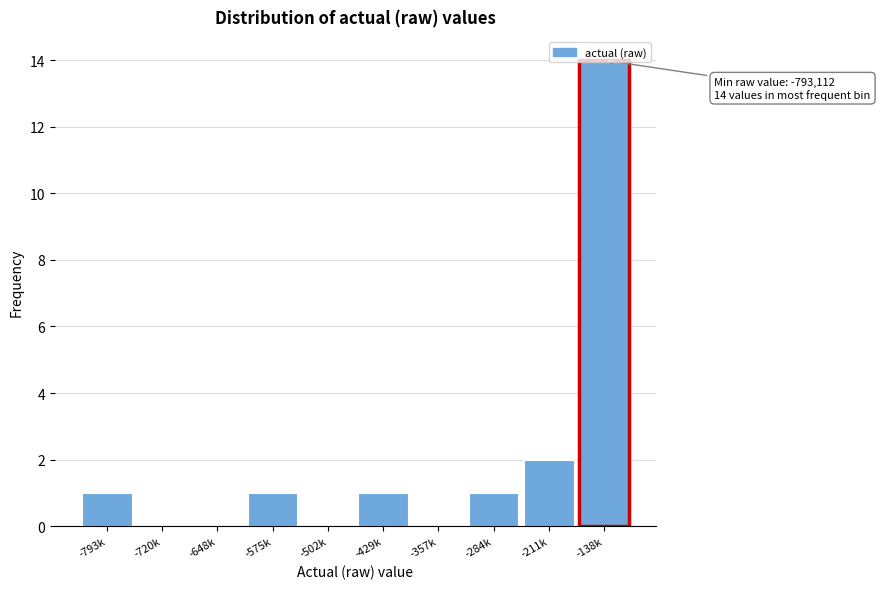

What is the maximum value shown in the chart?

14